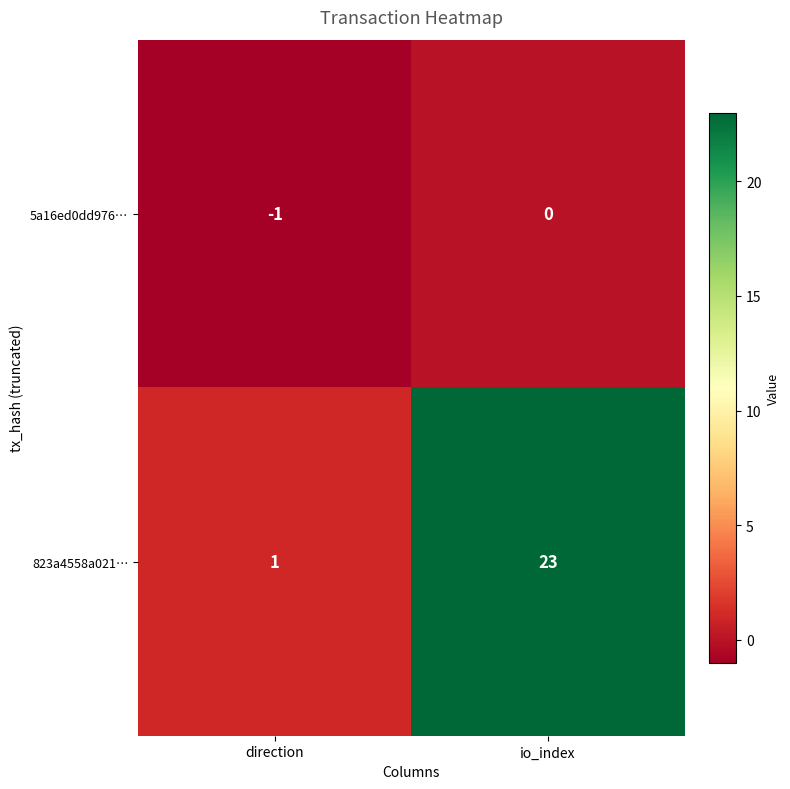

What is the difference between the 823a4558a021… values at io_index and direction?

22